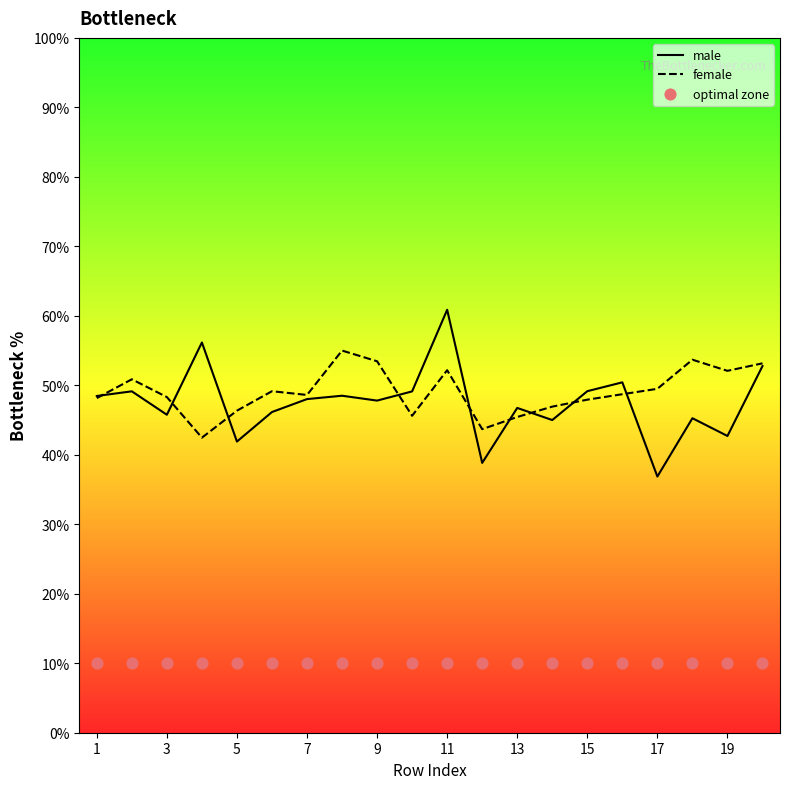

The value of female at 9 is 53.5. True or false?

True